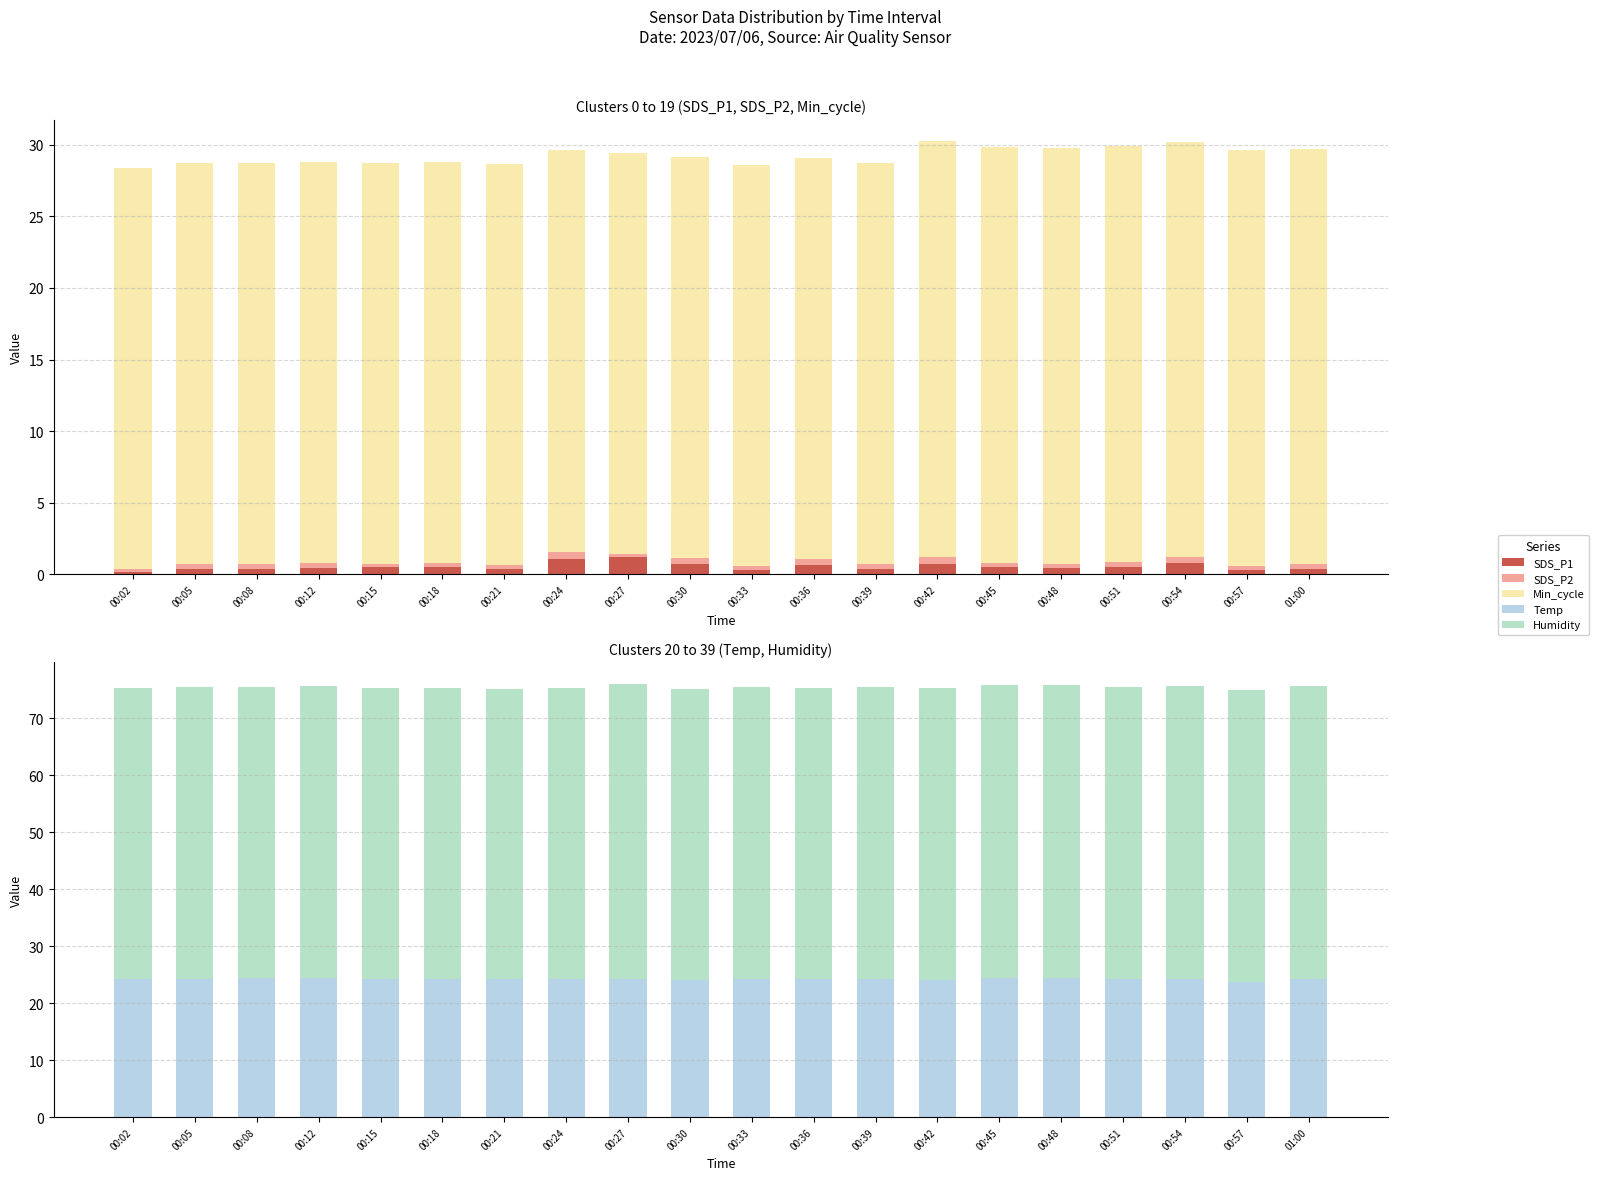

What is the minimum value shown in the chart?

0.2